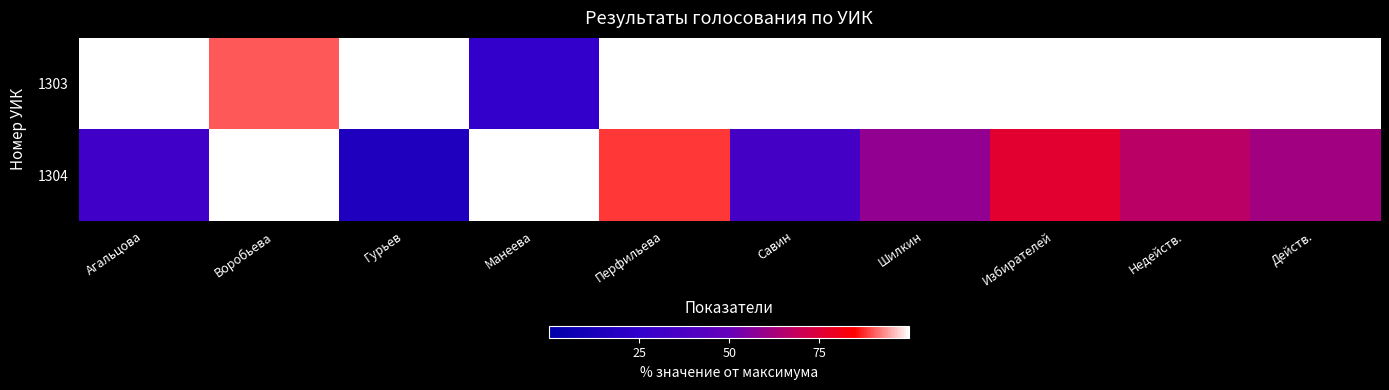

What is the minimum value shown in the chart?

15.4